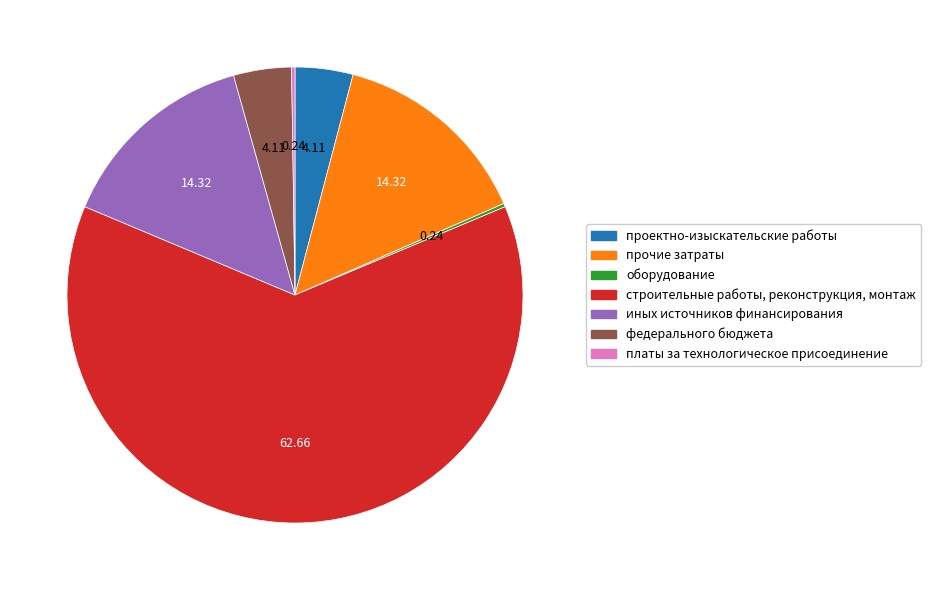

Which slice is the largest?

строительные работы, реконструкция, монтаж